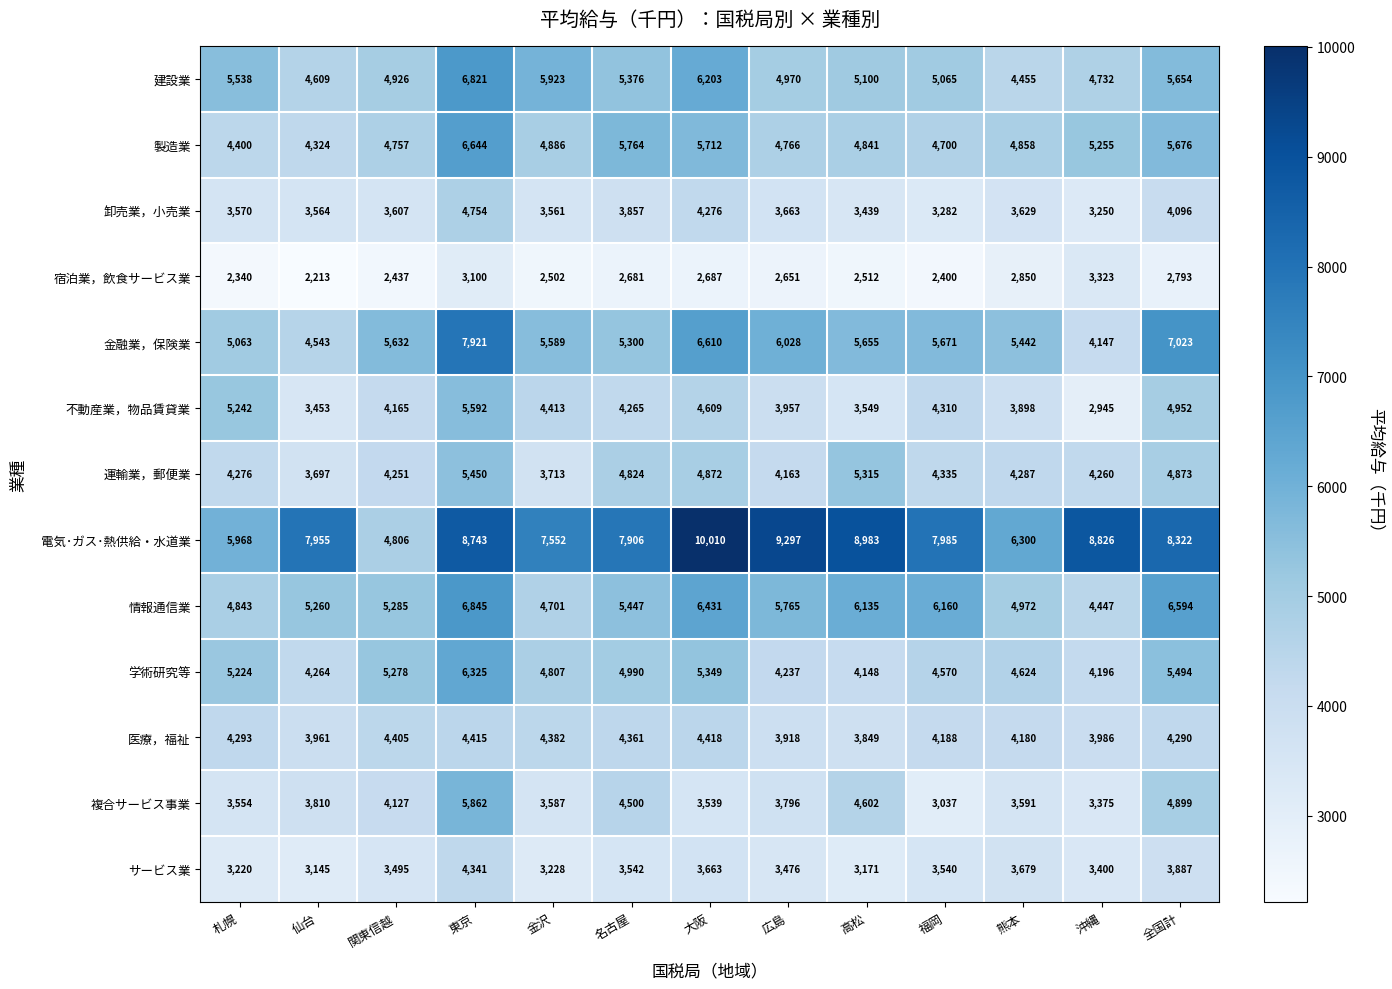

The 製造業 series shows 7303 at 沖縄. True or false?

False